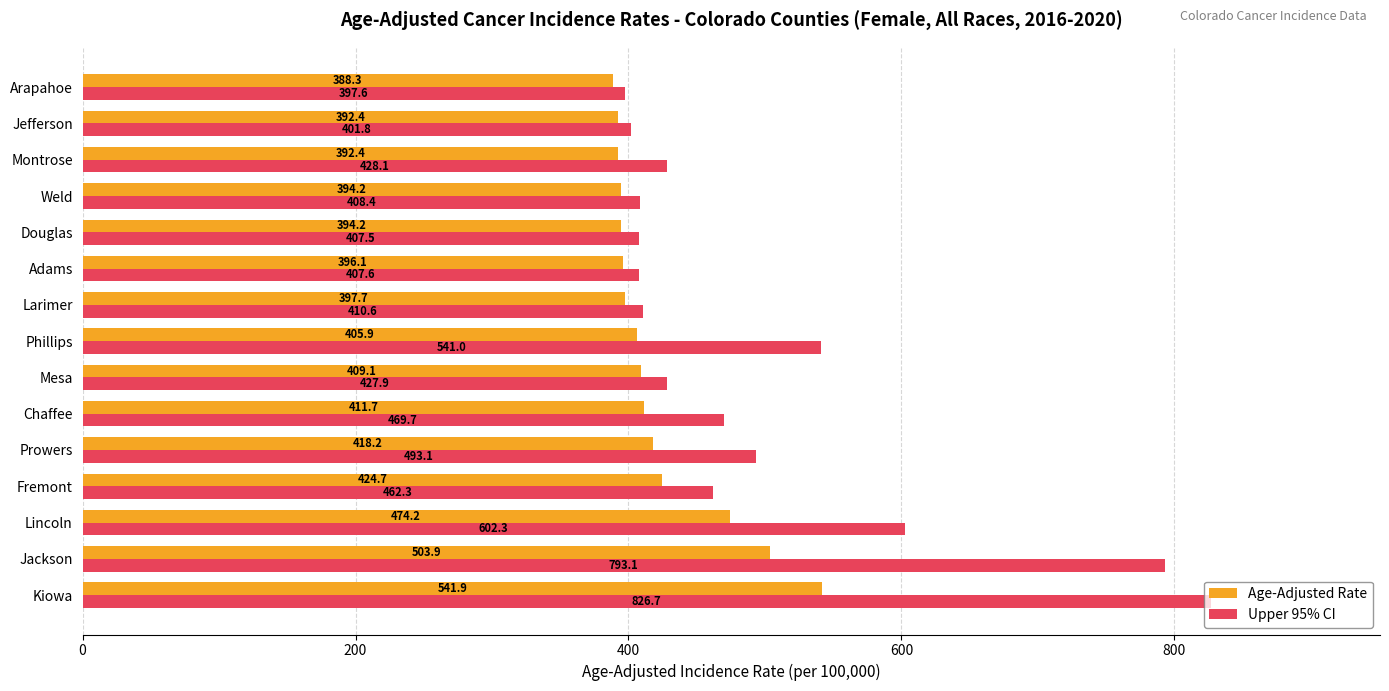

Which series has the largest range (max minus min)?

Upper 95% CI